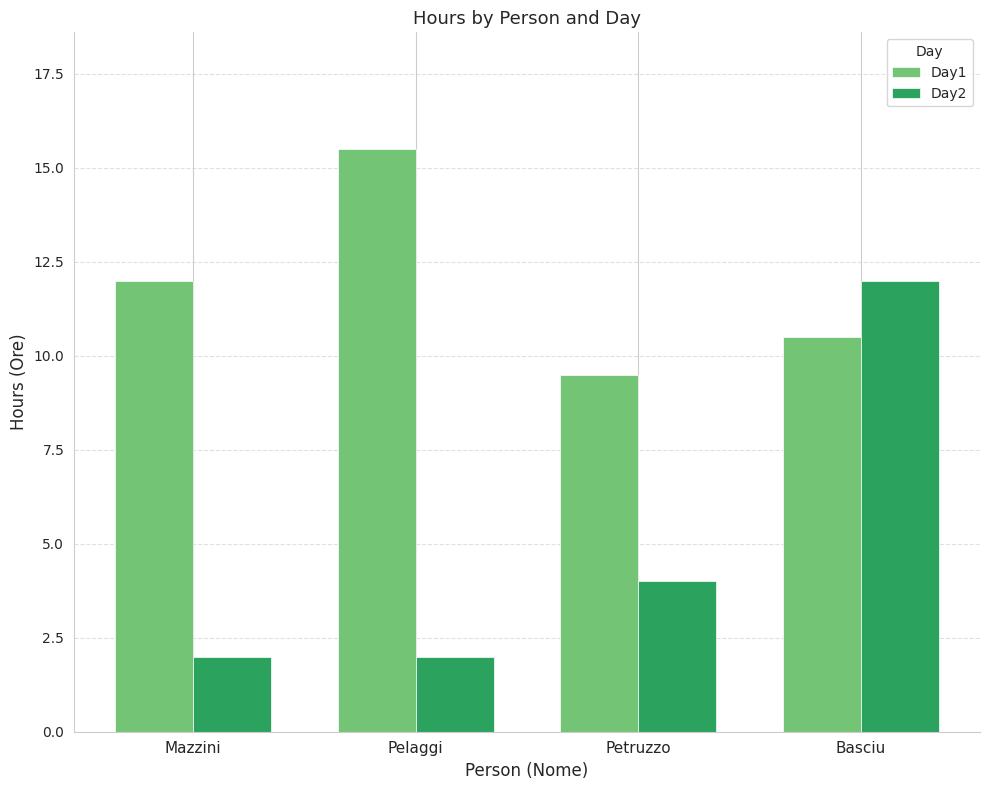

Which series has the largest range (max minus min)?

Day2